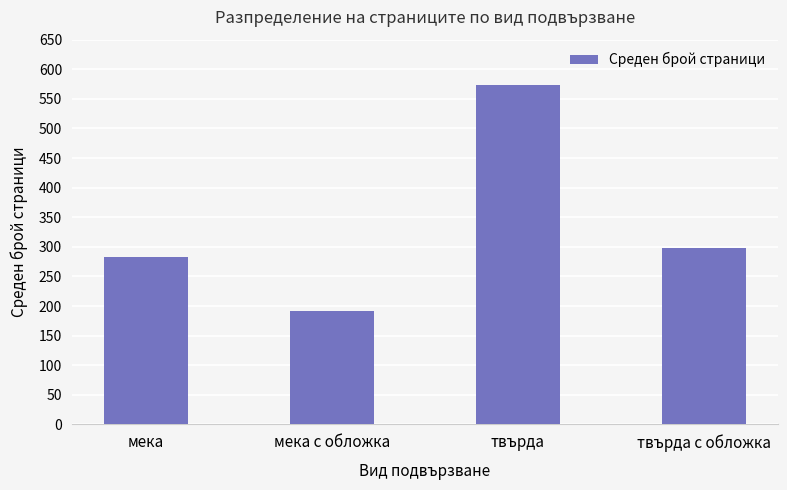

What is the label of the 4th bar from the left?

твърда с обложка